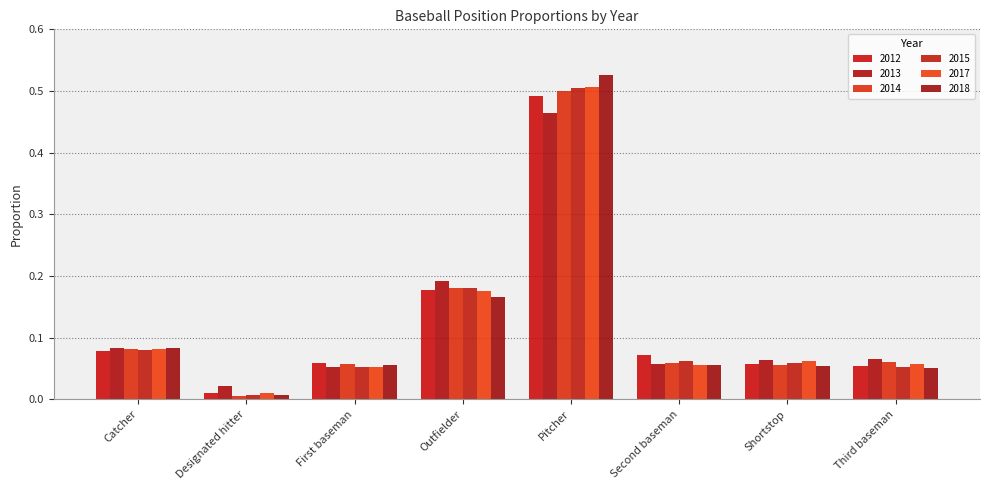

Does the chart contain any negative values?

No